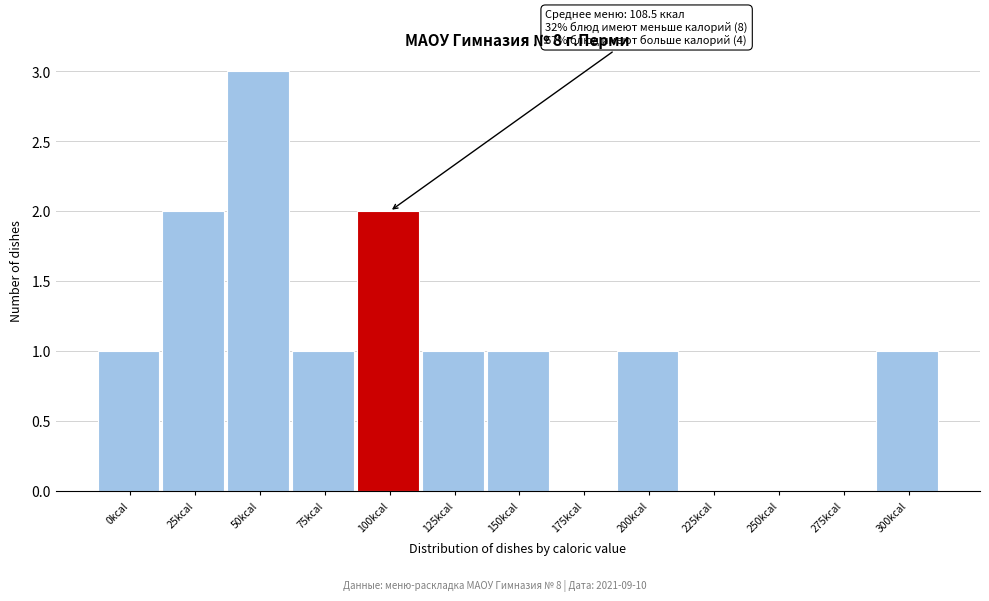

Reading left to right, extract all data points from this chart.

0kcal=1	25kcal=2	50kcal=3	75kcal=1	100kcal=2	125kcal=1	150kcal=1	175kcal=0	200kcal=1	225kcal=0	250kcal=0	275kcal=0	300kcal=1